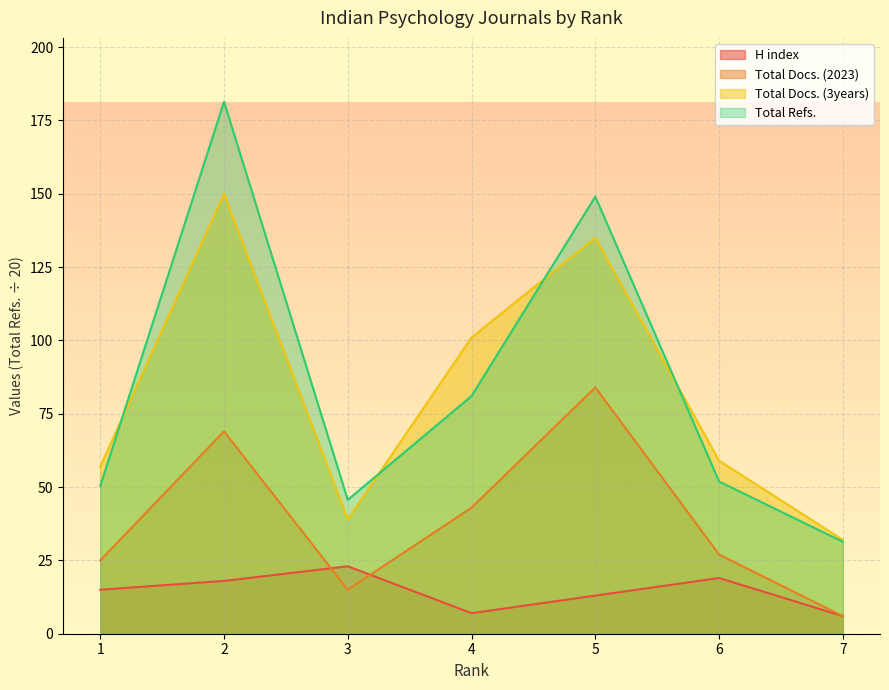

How many categories are shown in the chart?

7